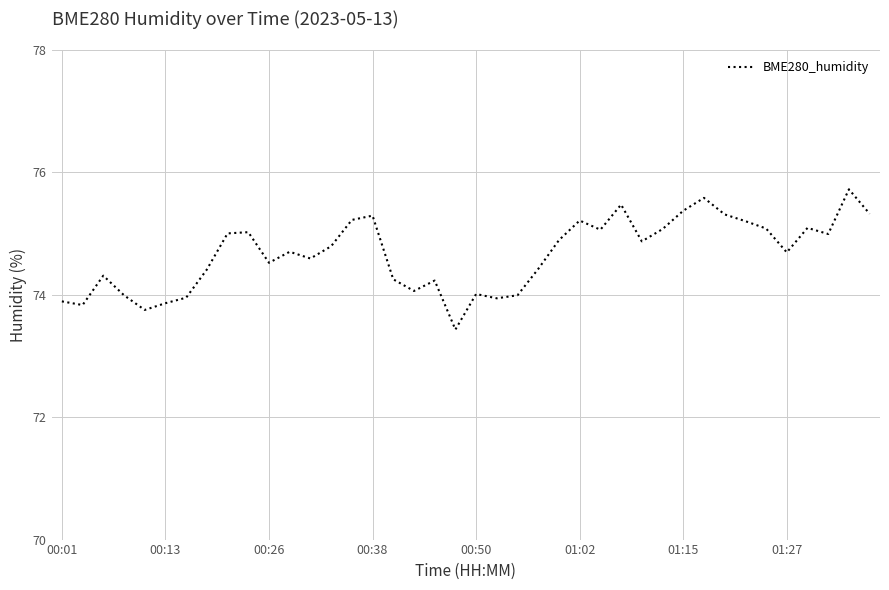

What is the greatest value displayed?

75.7